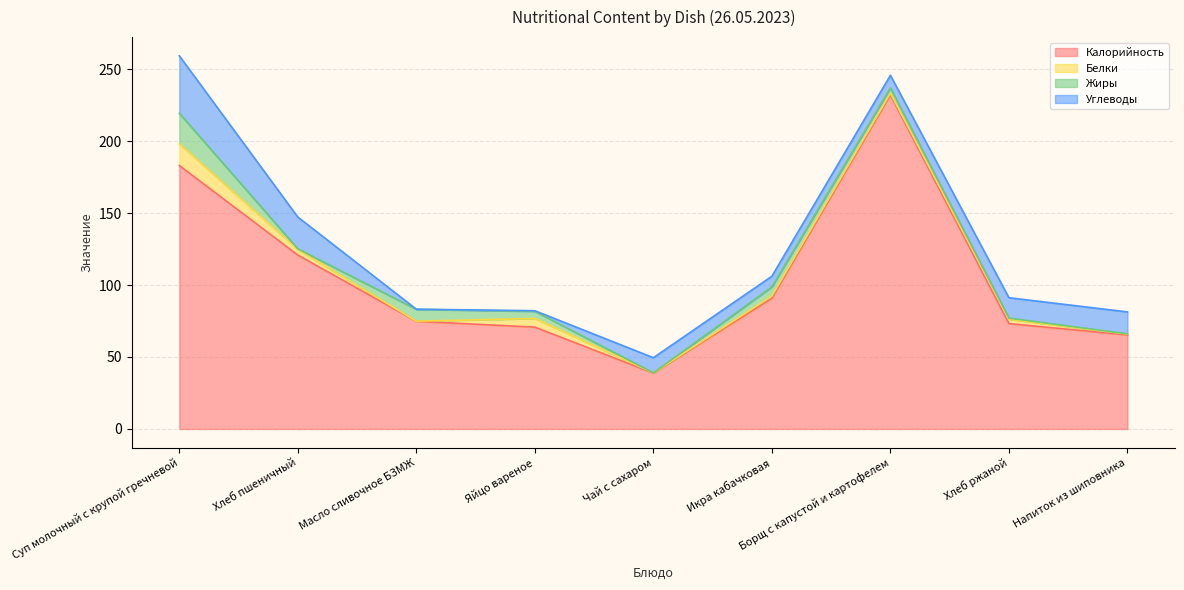

What is the sum of the Белки values at Суп молочный с крупой гречневой and Напиток из шиповника?

15.7